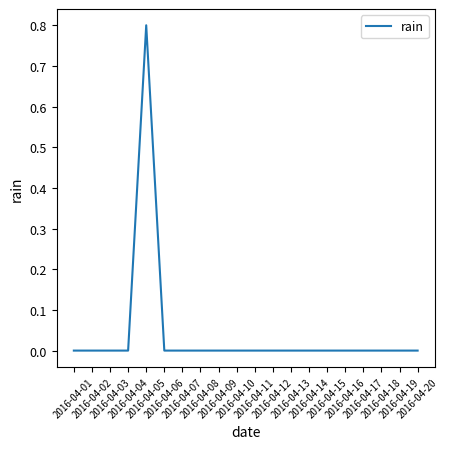

How many distinct data groups are displayed?

1